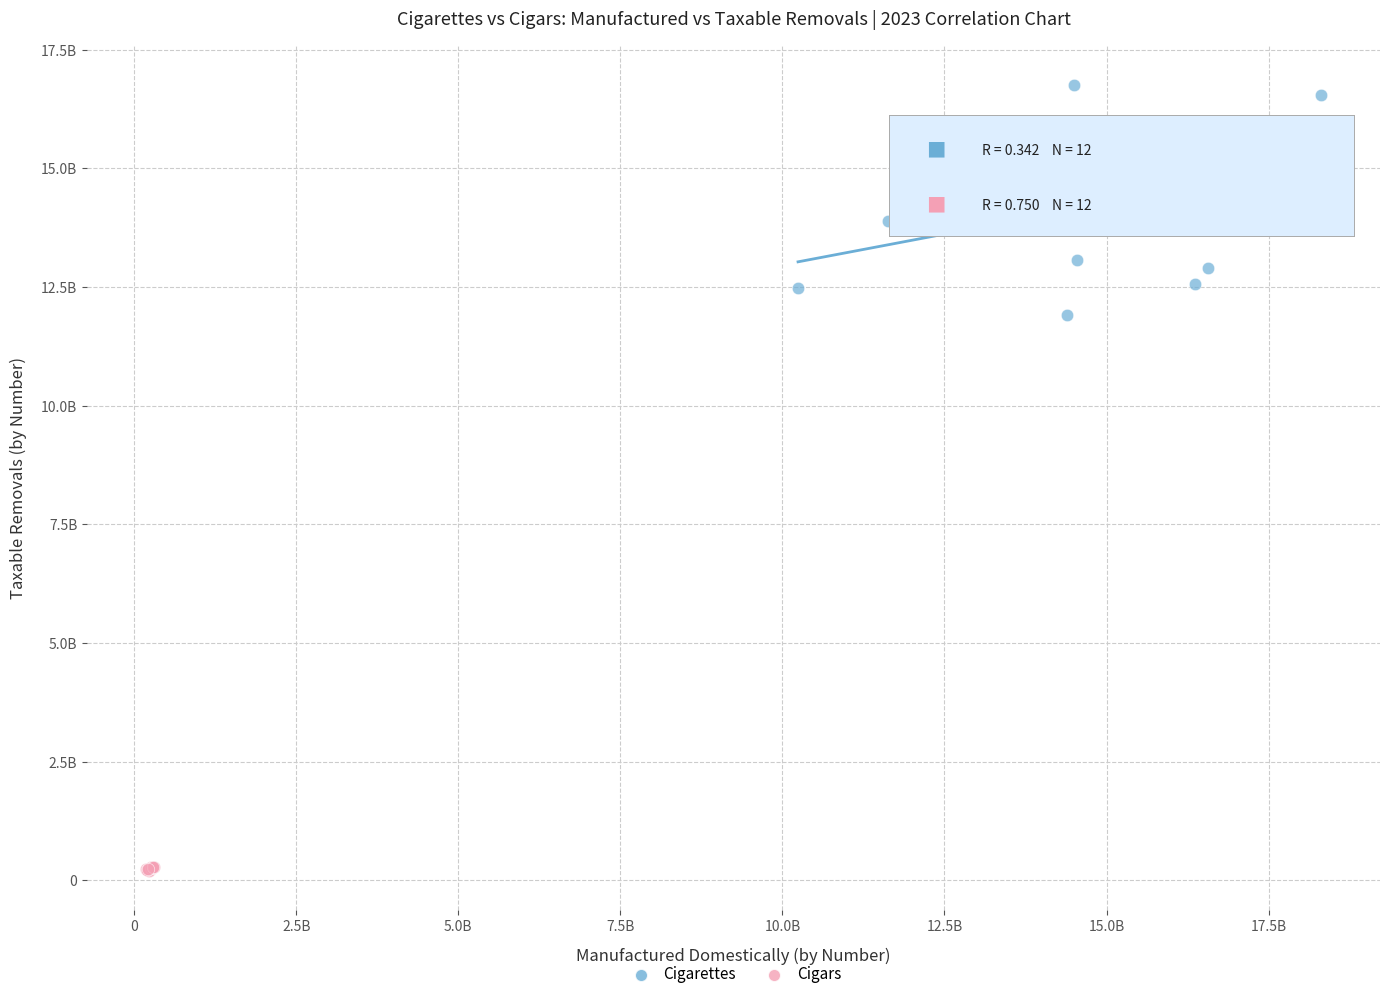

Which series reaches the maximum Y coordinate?

Cigarettes